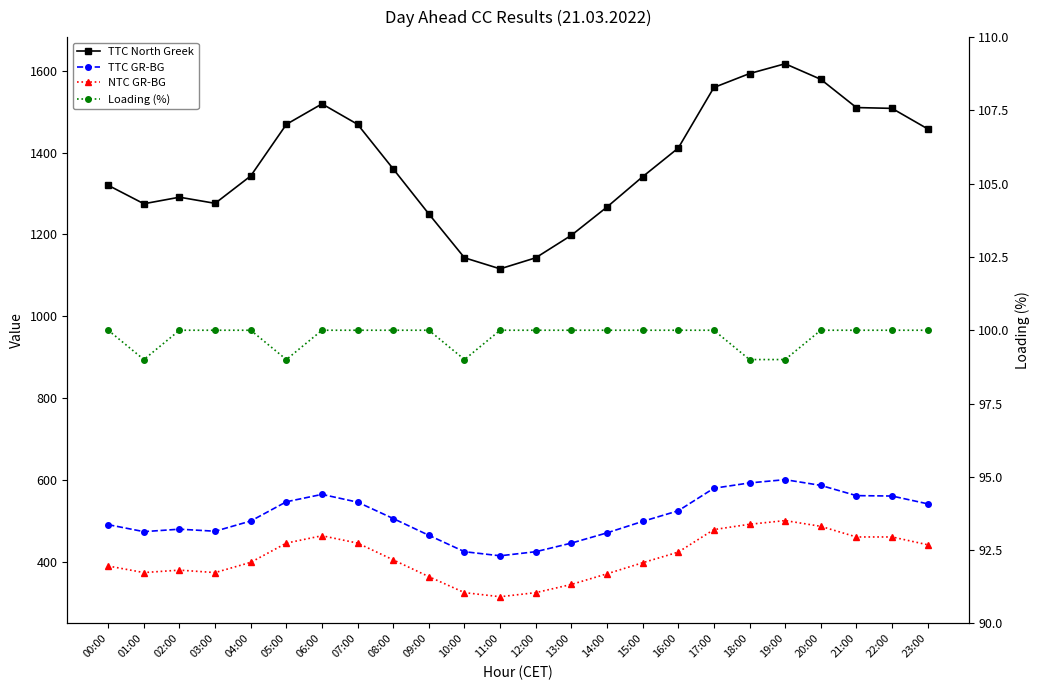

Which series has the largest total across all categories?

TTC North Greek